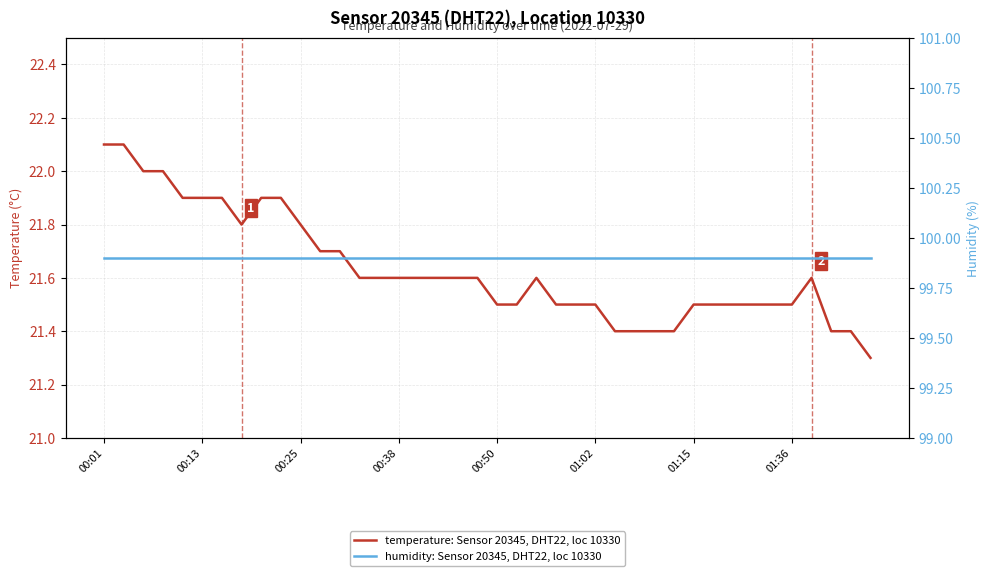

What is the value of the humidity: Sensor 20345, DHT22, loc 10330 point at the 36th from the left?

99.9